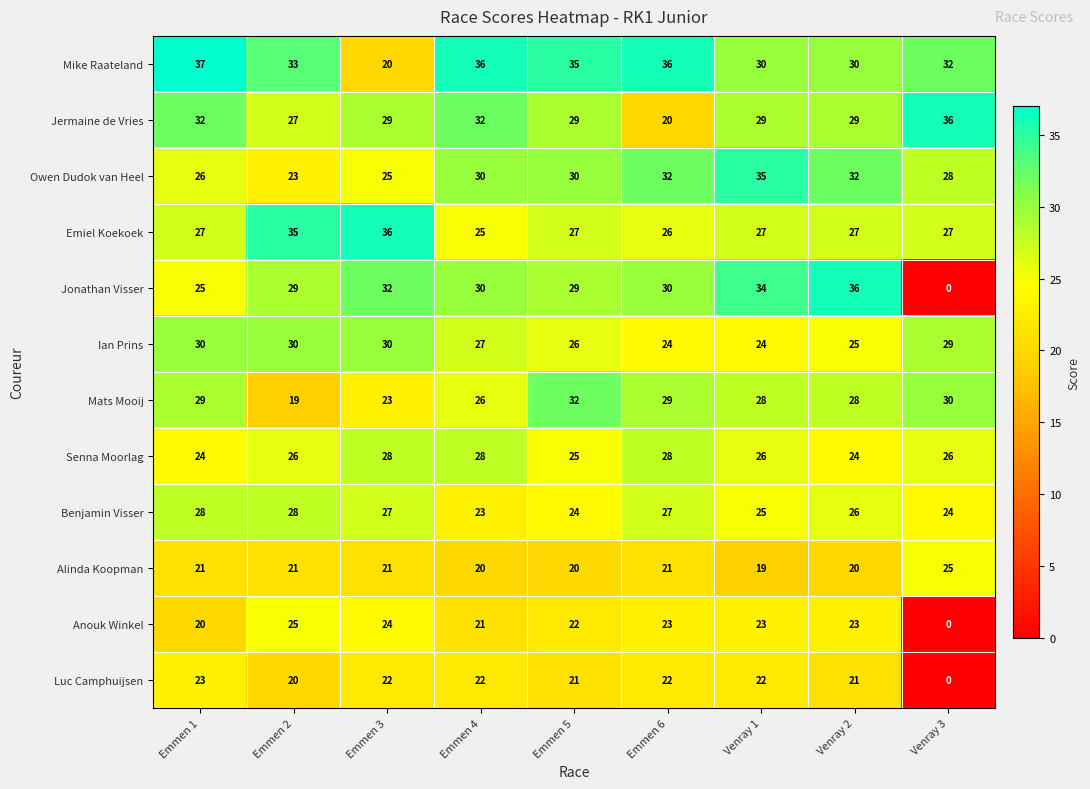

At Venray 1, list the series in order from largest to smallest.

Owen Dudok van Heel, Jonathan Visser, Mike Raateland, Jermaine de Vries, Mats Mooij, Emiel Koekoek, Senna Moorlag, Benjamin Visser, Ian Prins, Anouk Winkel, Luc Camphuijsen, Alinda Koopman